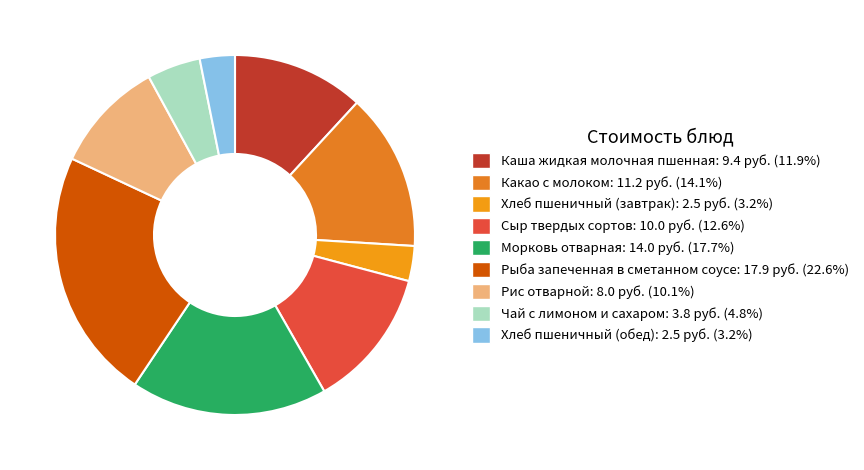

How many segments does this pie chart have?

9